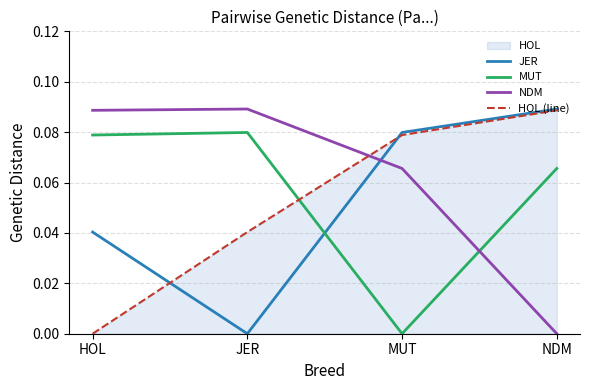

Which category has the lowest value in the JER series?

JER